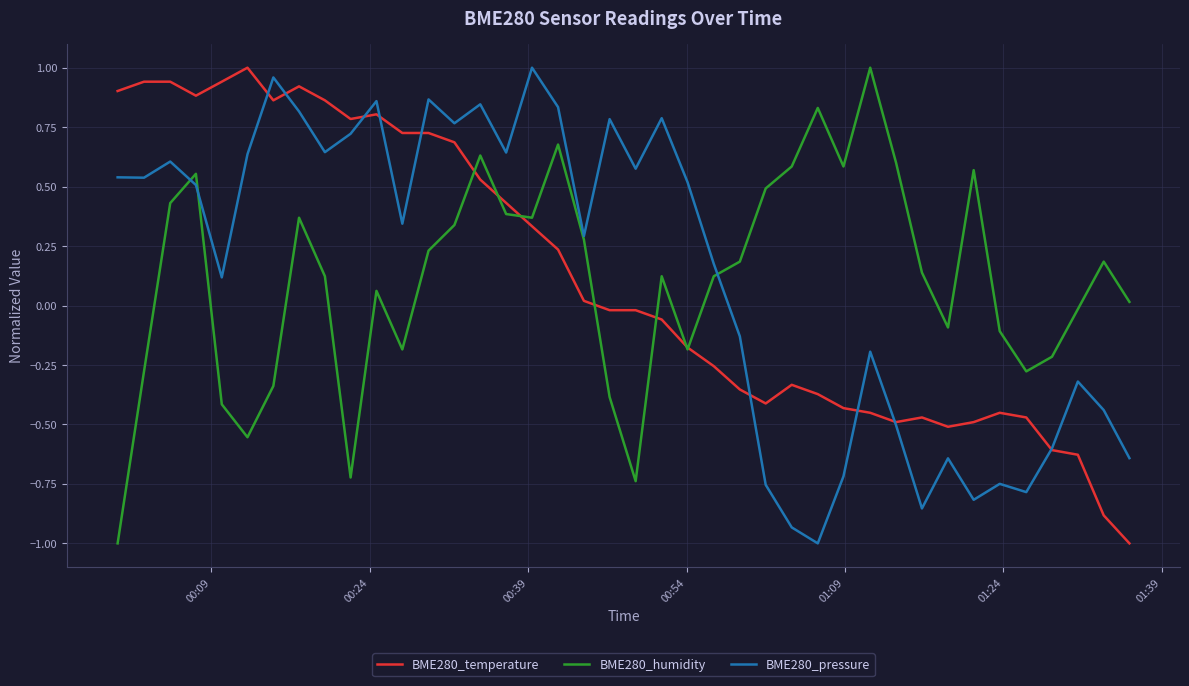

What is the minimum value for BME280_humidity?

-1.0